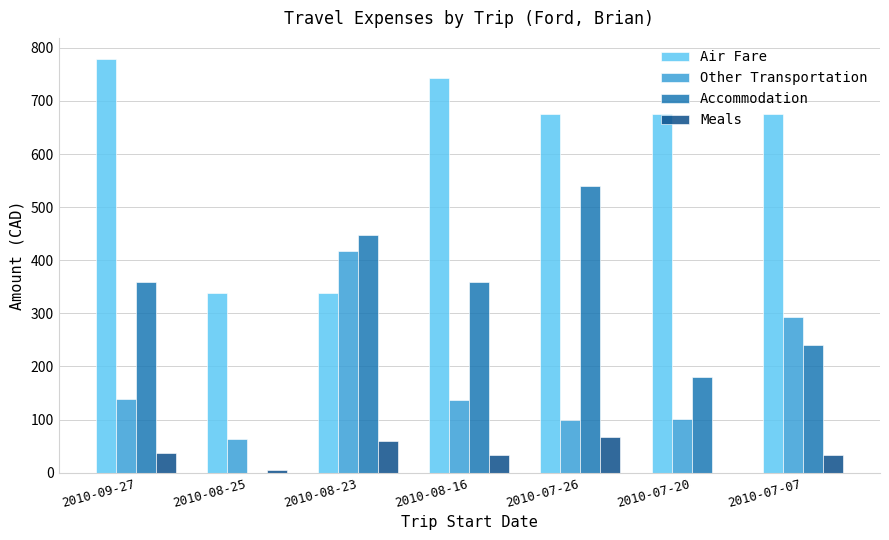

True or false: Air Fare has a value of 550.5 at 2010-08-25.

False